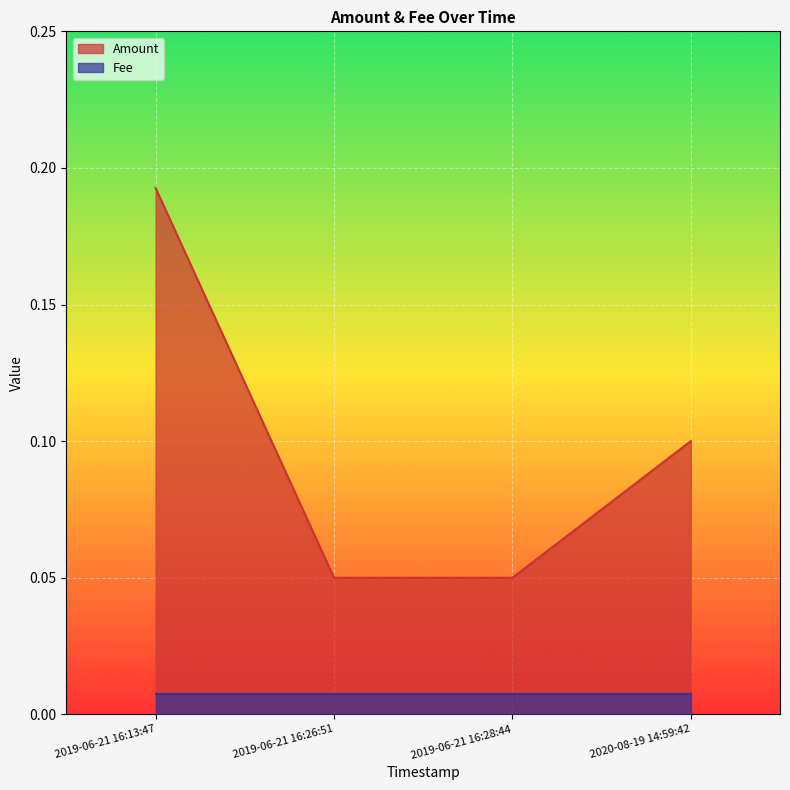

True or false: the data shows 0.2 at 2019-06-21 16:13:47.

True